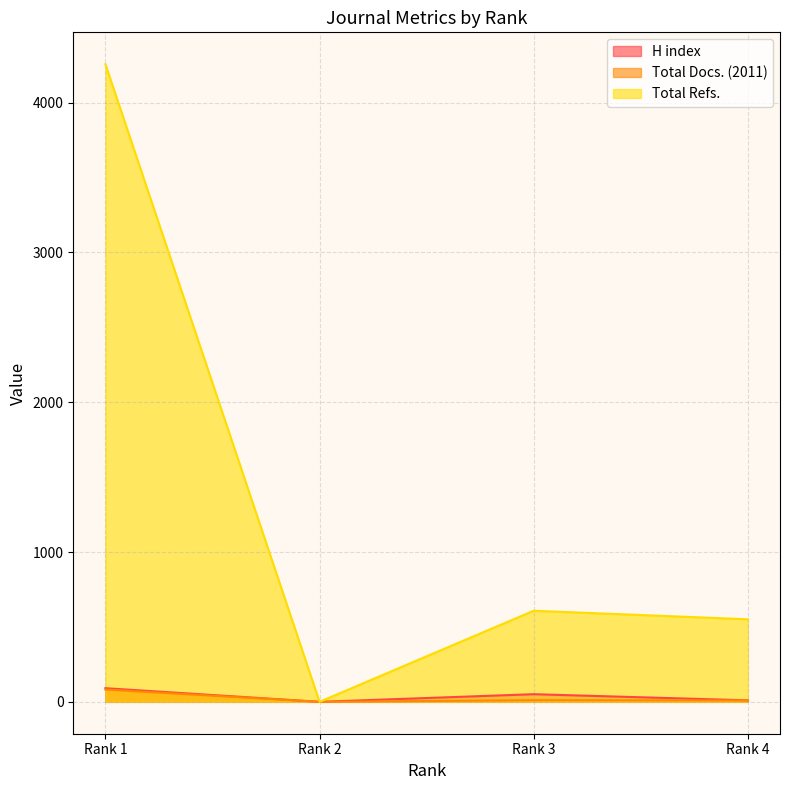

At how many categories does at least one series exceed 1787?

1